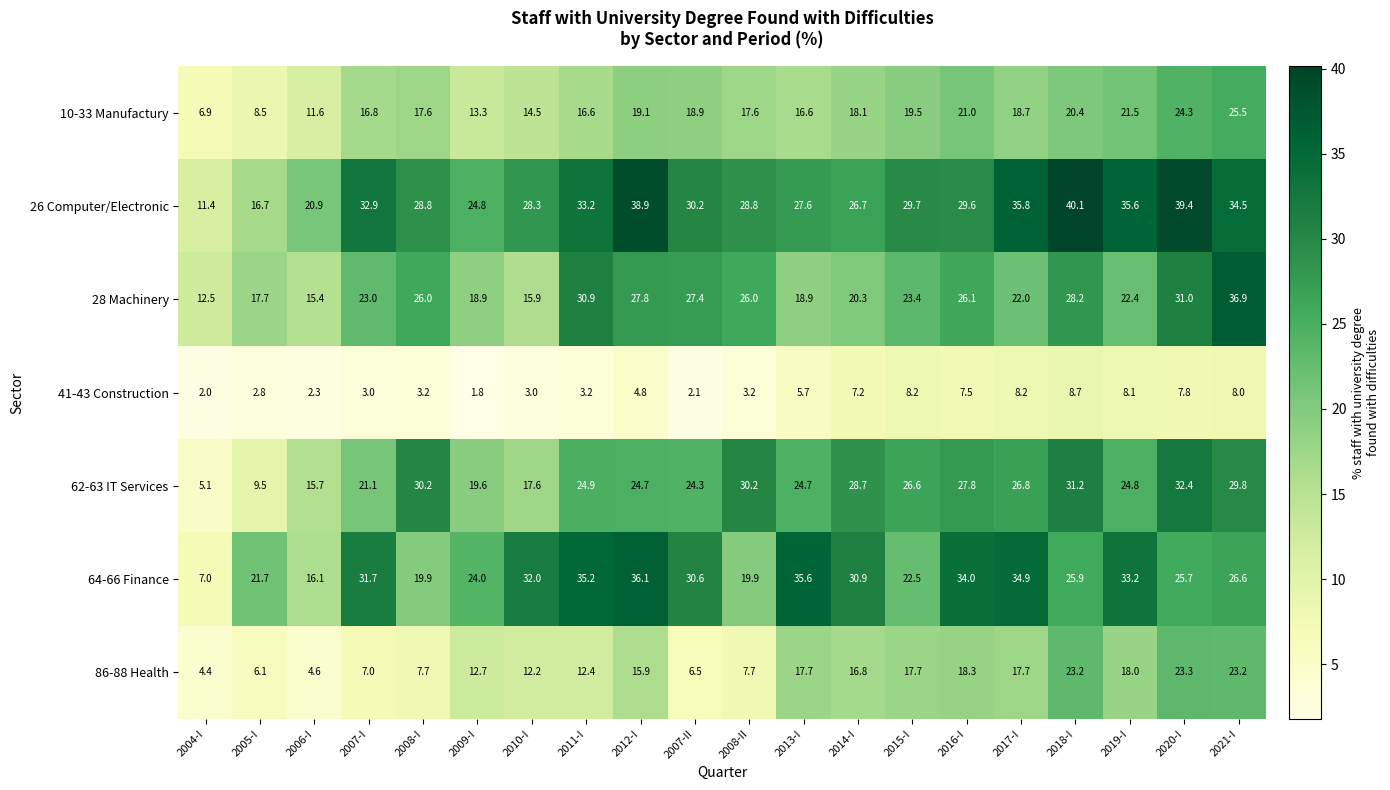

At how many categories does at least one series exceed 13?

19